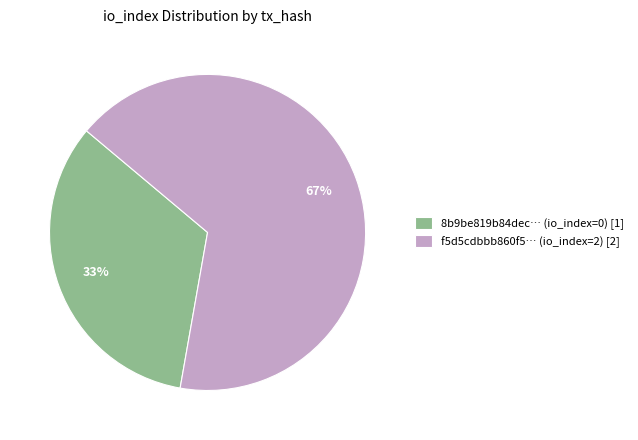

Rank the categories by value from lowest to highest.

8b9be819b84dec… (io_index=0) [1], f5d5cdbbb860f5… (io_index=2) [2]